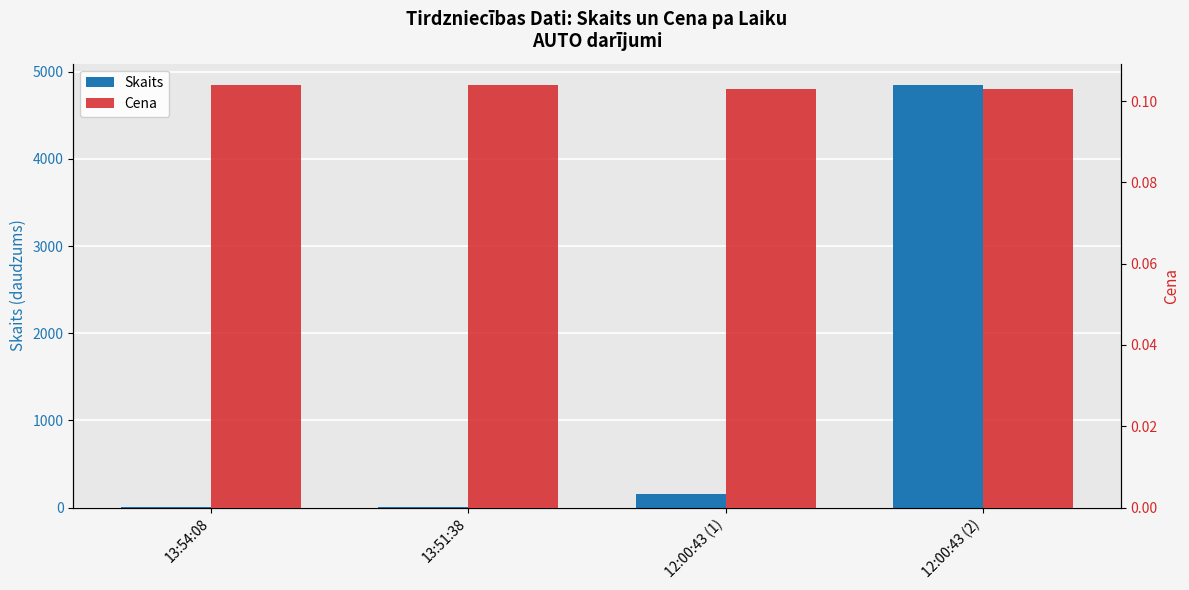

Does the chart contain stacked bars?

No